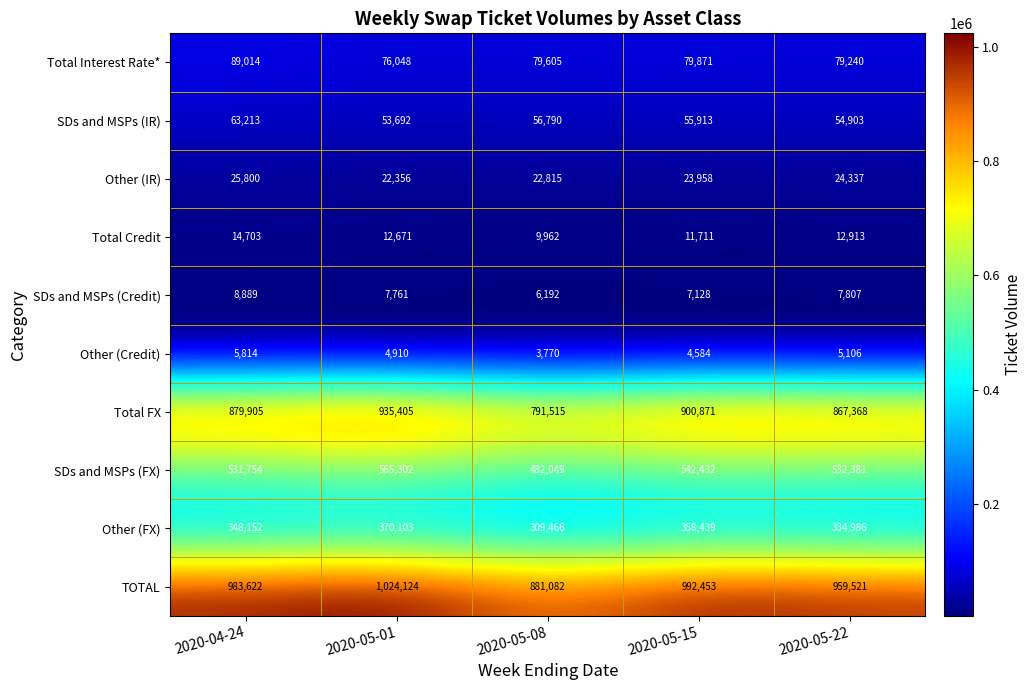

Which series has the largest total across all categories?

TOTAL